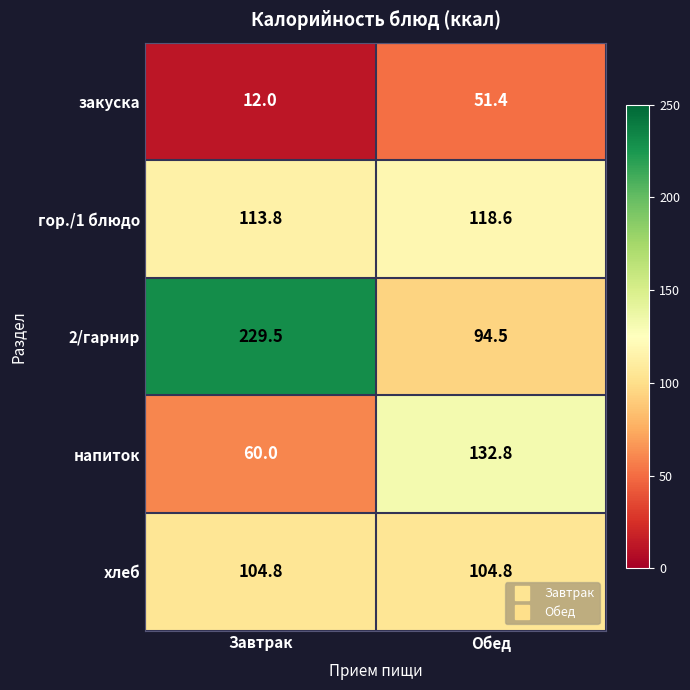

Where does the 2/гарнир series first go above 229?

Завтрак